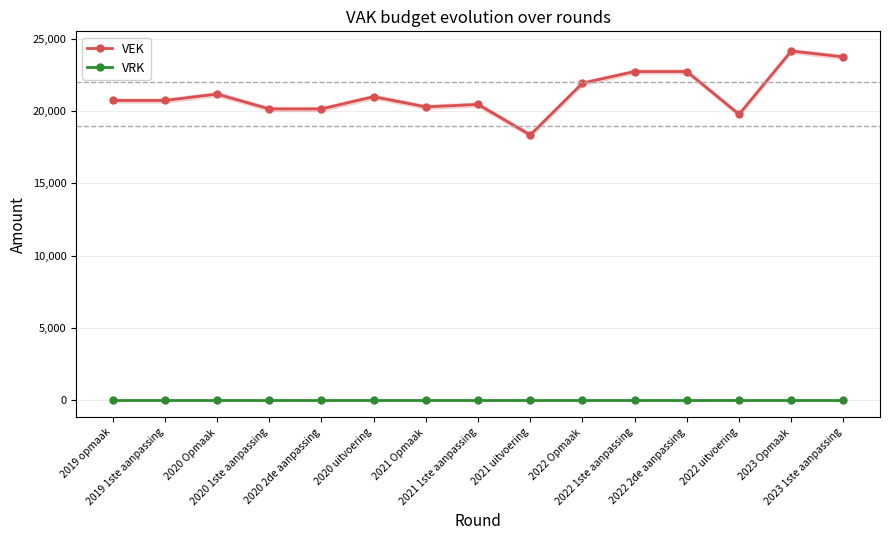

Is it true that VRK equals 0 at 2020 uitvoering?

True